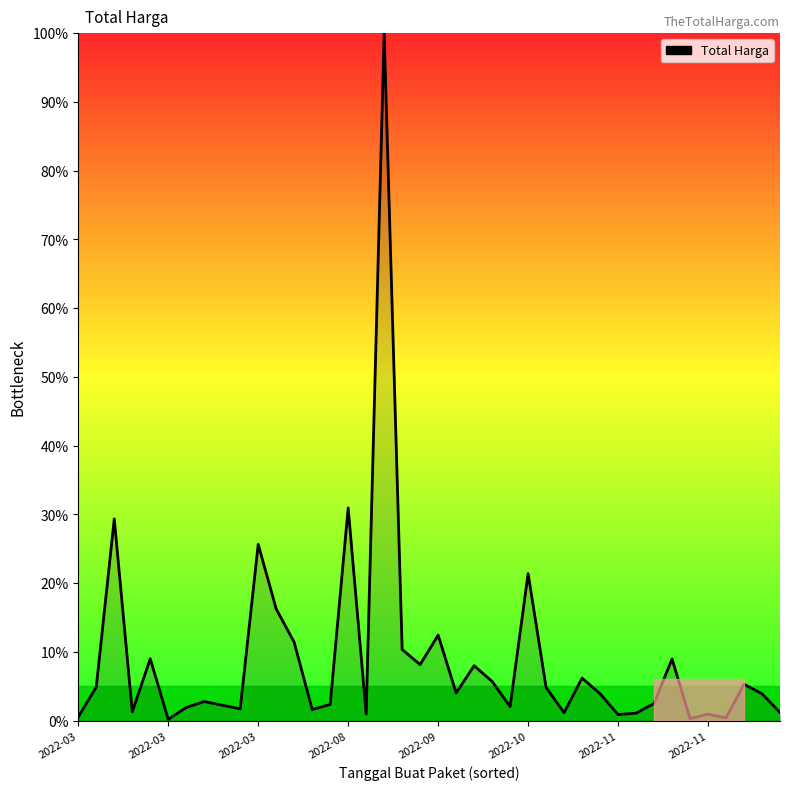

How many values are below 3?

19